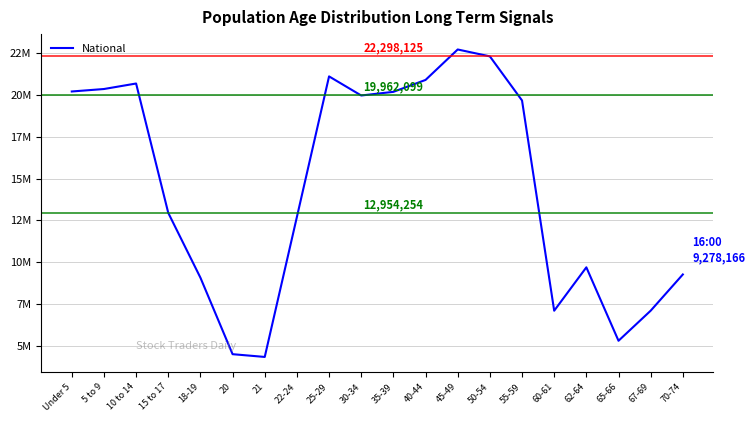

True or false: the data shows 28883282 at 5 to 9.

False